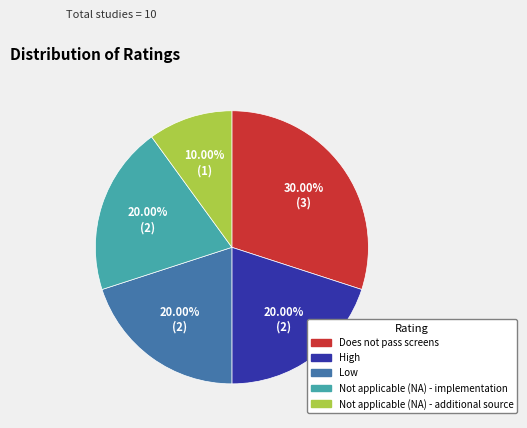

Approximately how many times larger is the value at Does not pass screens compared to Not applicable (NA) - implementation?

1.5